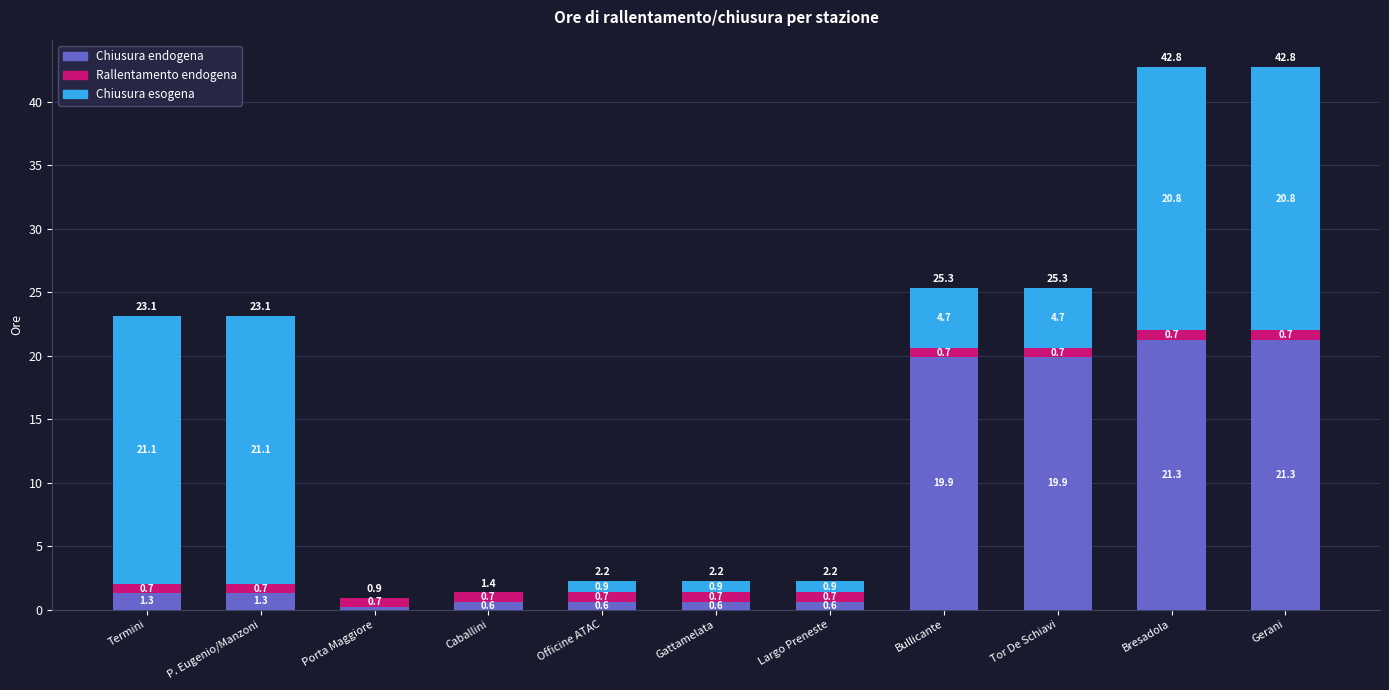

Is it true that Chiusura endogena equals 28.6 at Gerani?

False